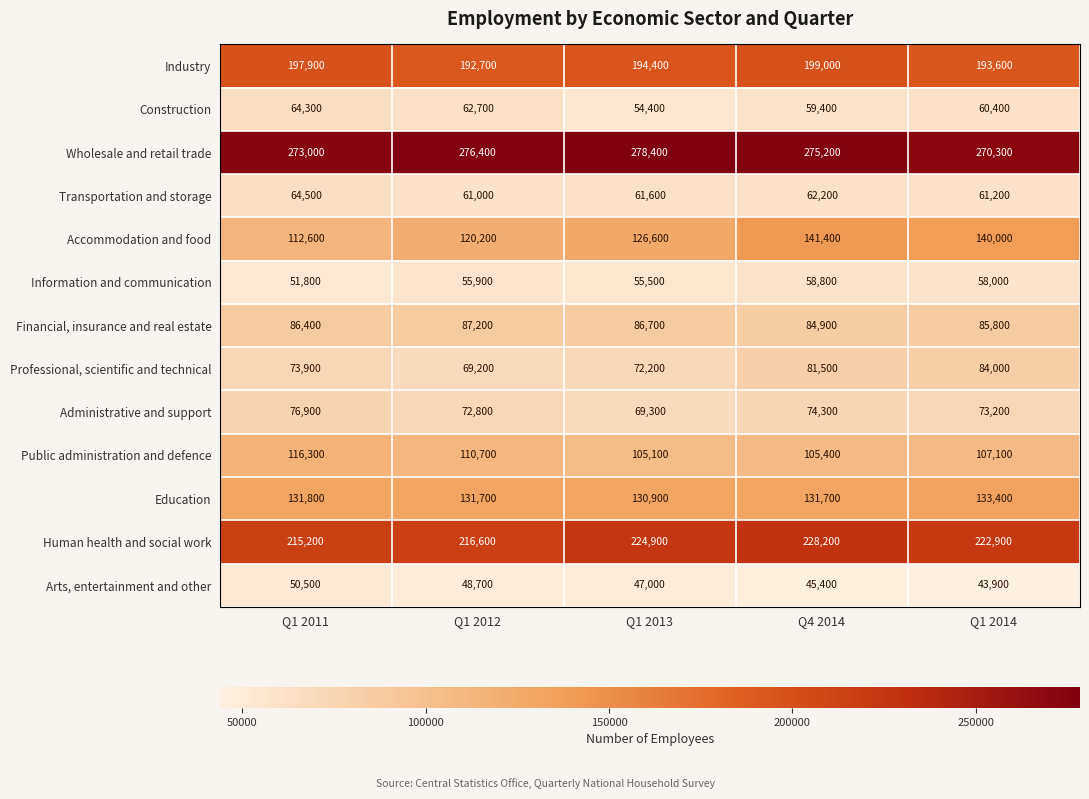

True or false: Wholesale and retail trade has a value of 83110 at Q1 2014.

False